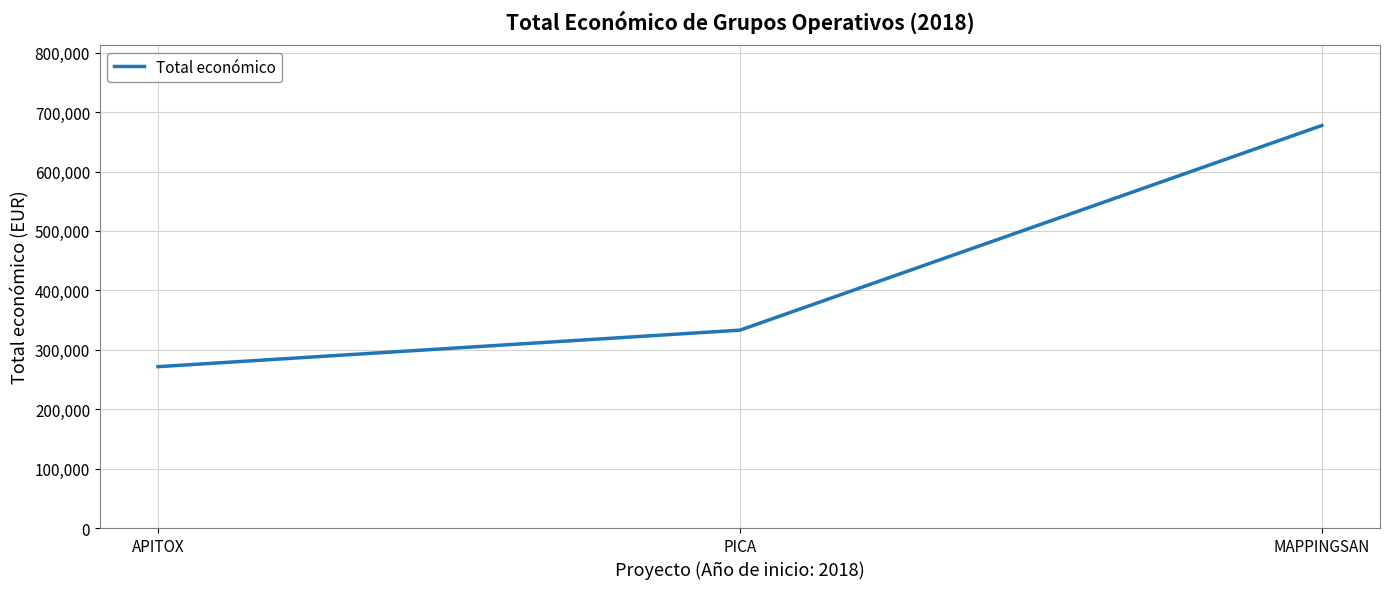

How many series are shown in this chart?

1